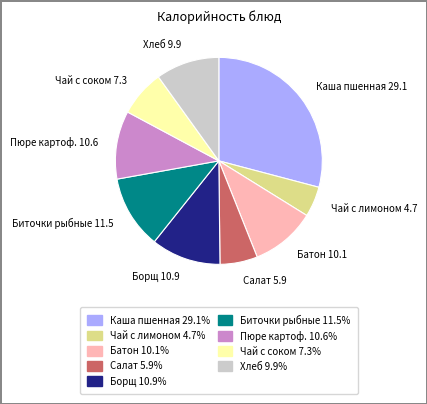

Which slice is the largest?

Каша пшенная